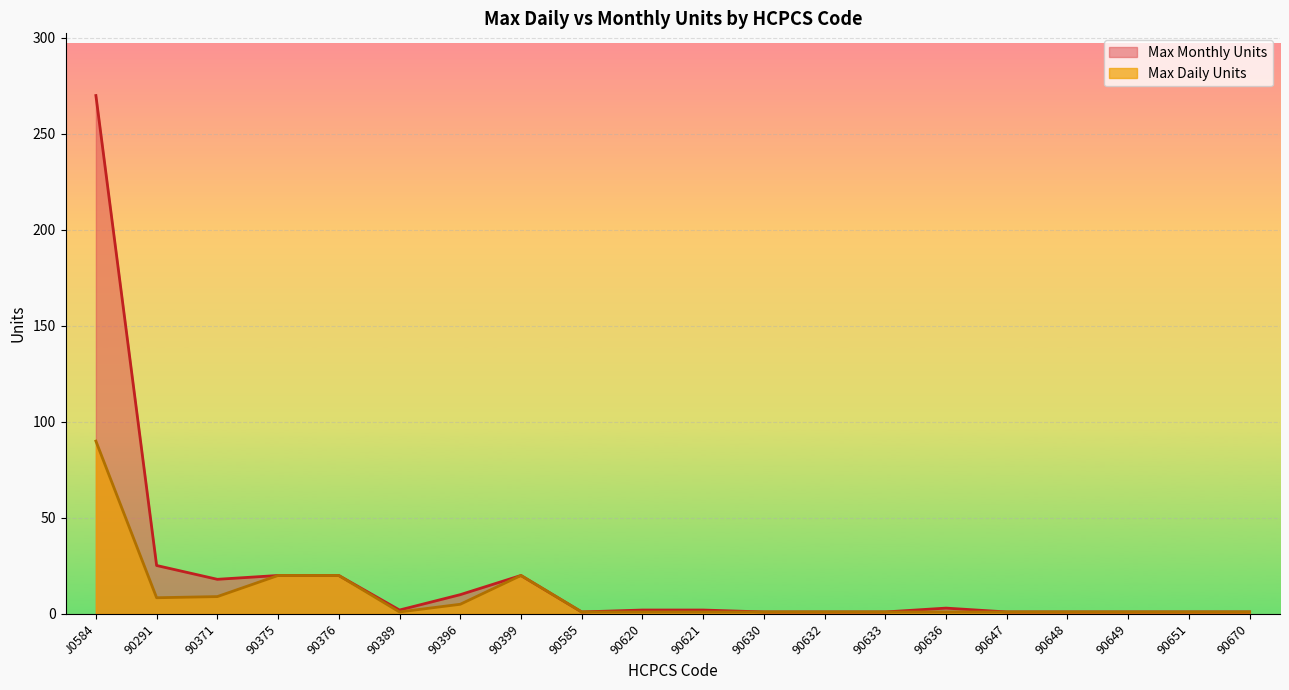

True or false: Max Daily Units has a value of 9.0 at 90371.

True